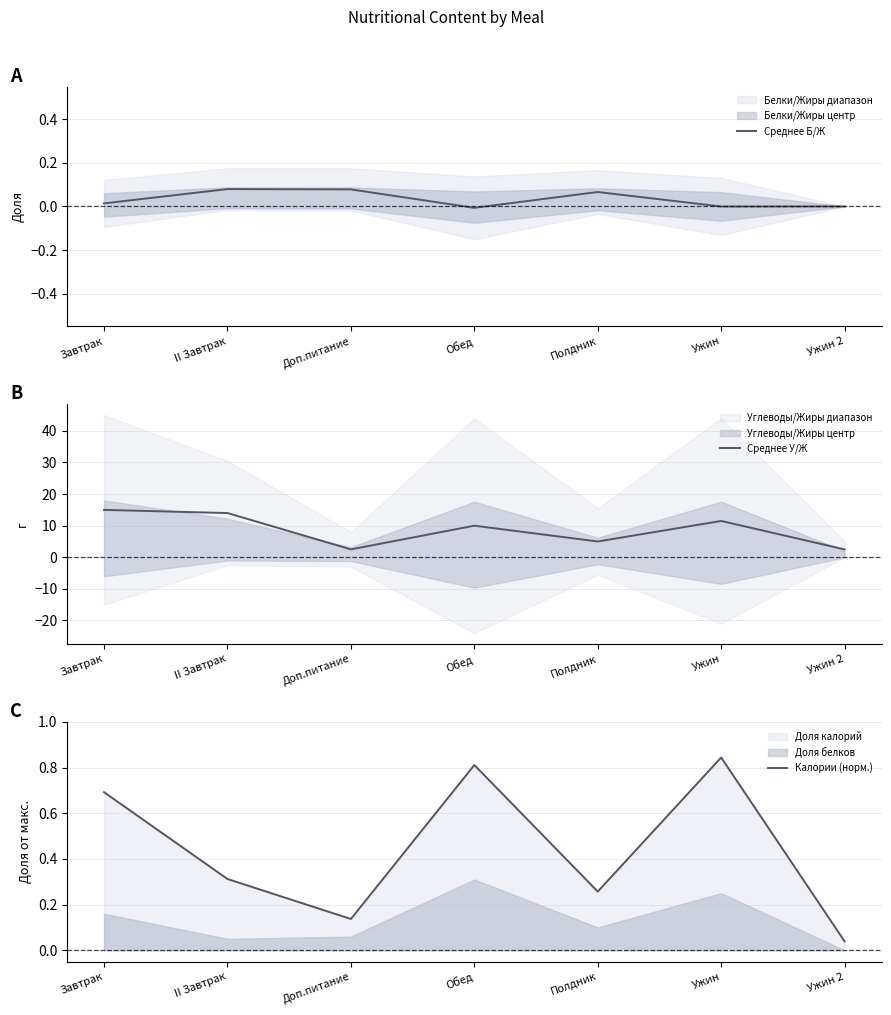

Reading left to right, what are all the values shown in this chart?

Среднее Б/Ж: 0.0	0.1	0.1	-0.0	0.1	-0.0	0.0
Среднее У/Ж: 15.0	14.0	2.5	10.0	5.0	11.5	2.5
Калории (норм.): 0.7	0.3	0.1	0.8	0.3	0.8	0.0